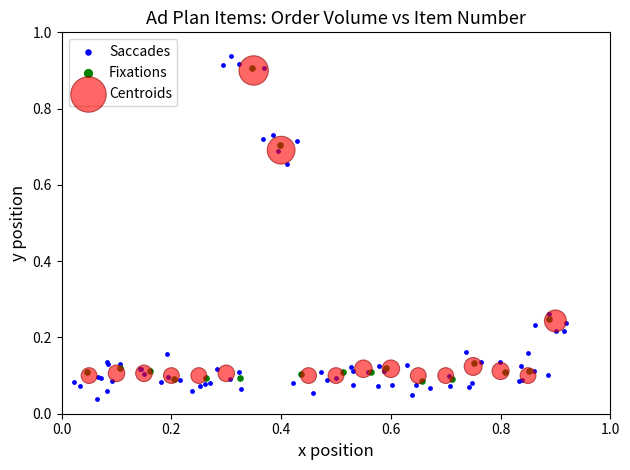

Which series contains the highest Y value?

Saccades